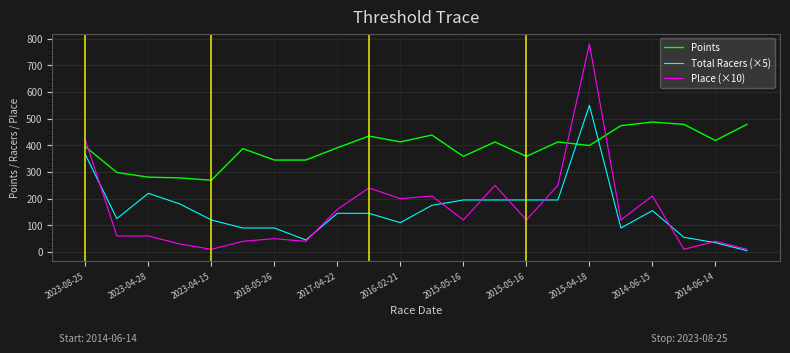

After their last crossing, which series has the higher values: Place (×10) or Points?

Points